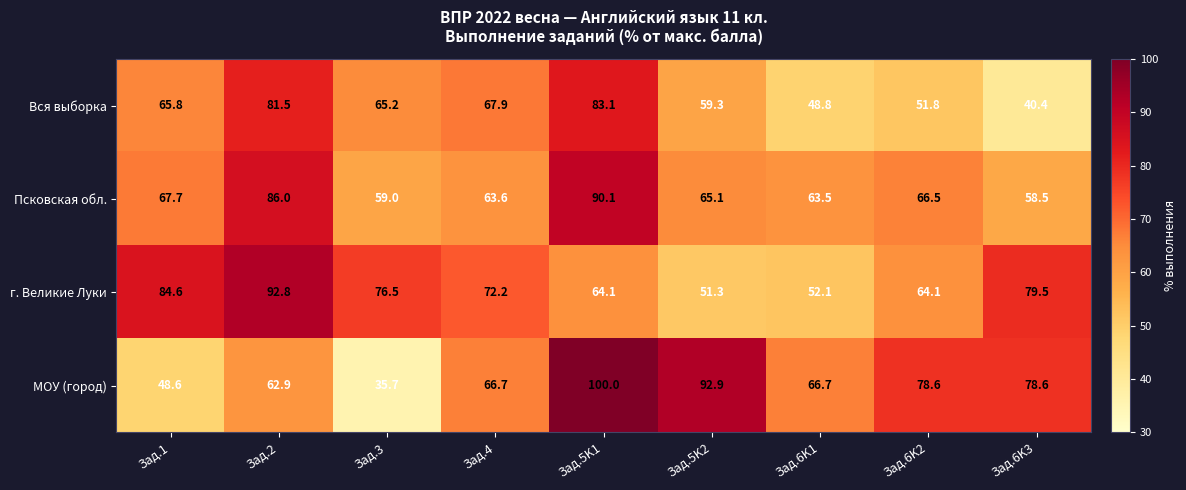

True or false: Псковская обл. has a value of 90.1 at Зад.5K1.

True